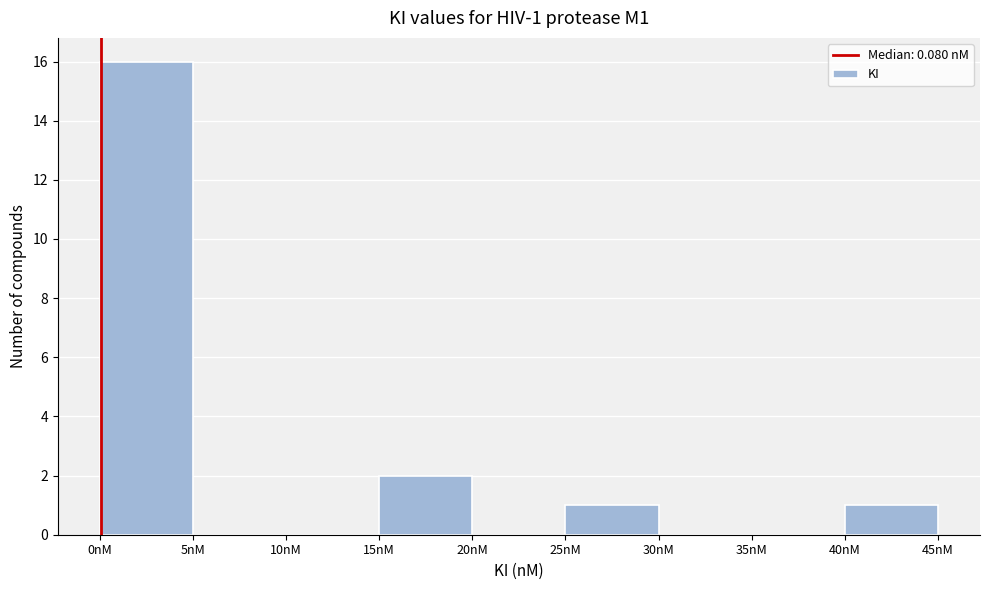

Which range on the x-axis has the tallest bar?

0 to 5